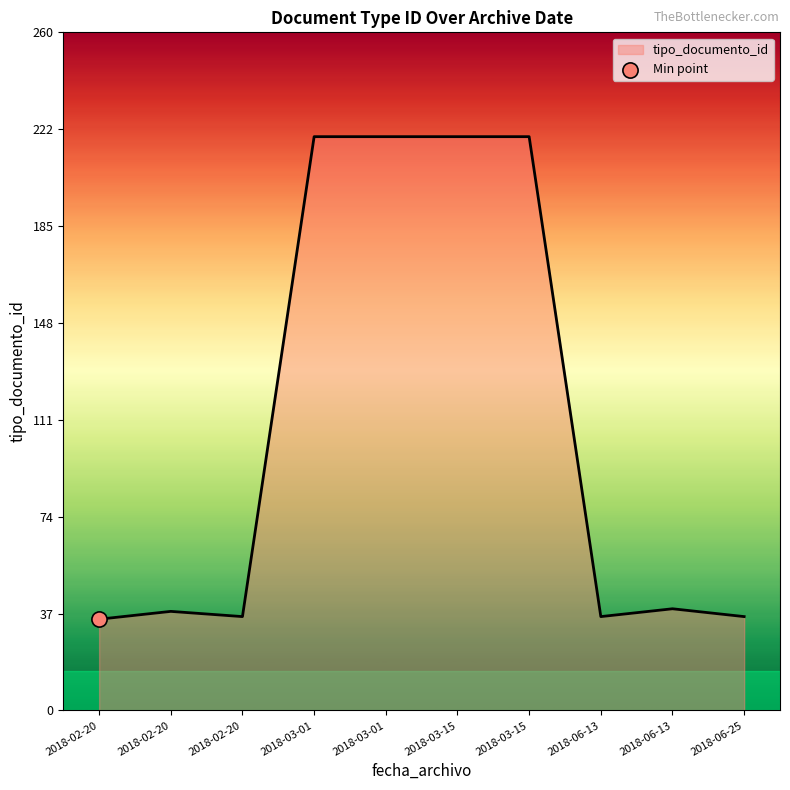

Between 2018-02-20 and 2018-06-25, which is larger?

2018-06-25